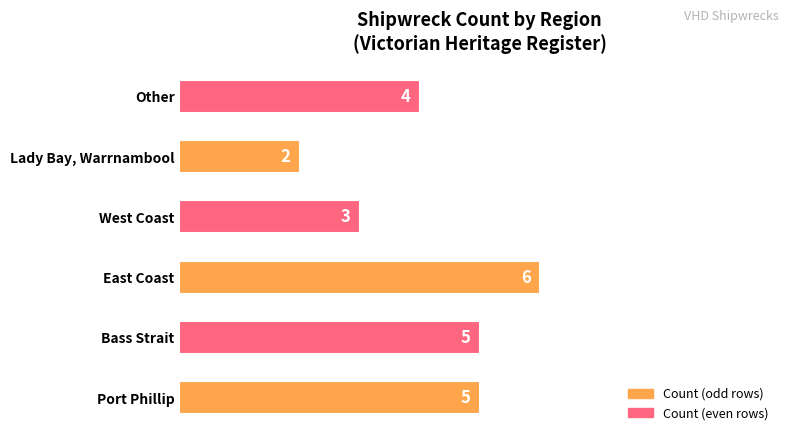

How many series are shown in this chart?

1